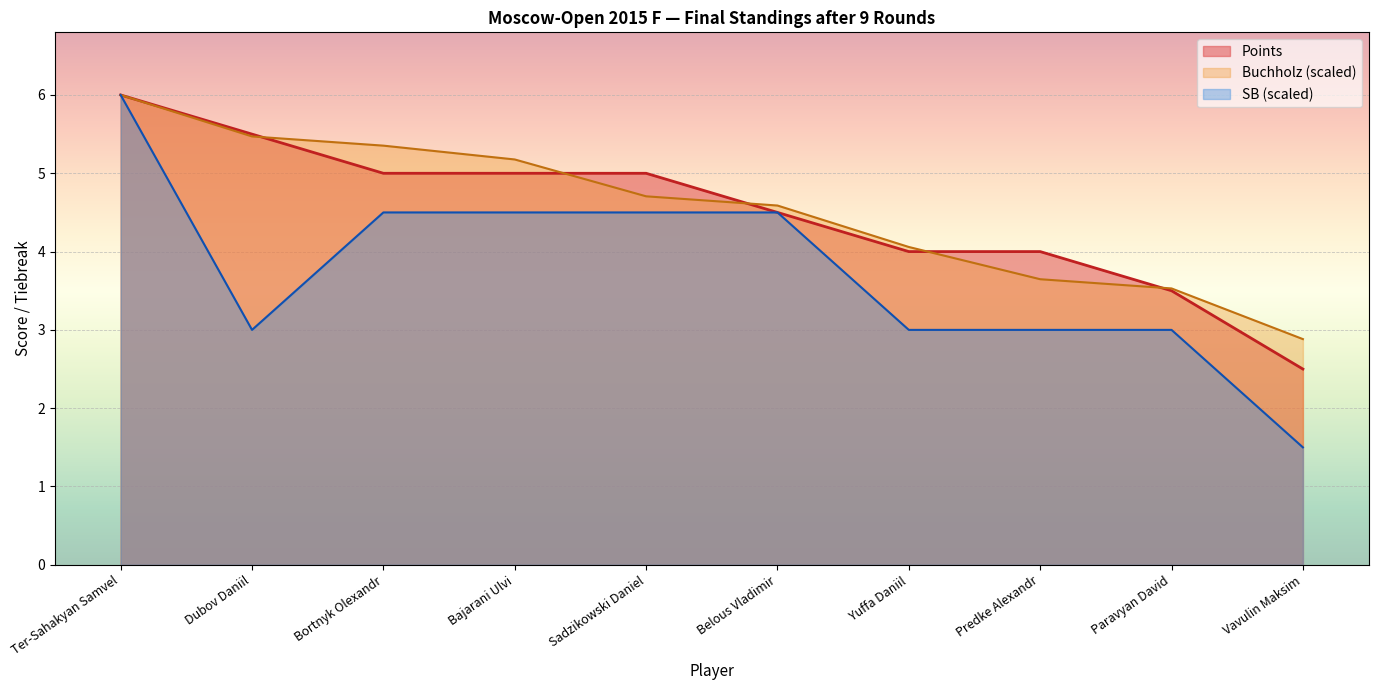

Where does the SB series first go above 4?

Ter-Sahakyan Samvel